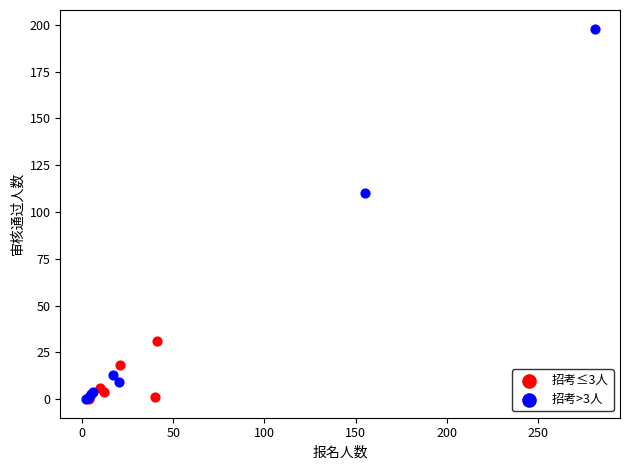

What are all the series names shown in the legend?

招考≤3人, 招考>3人